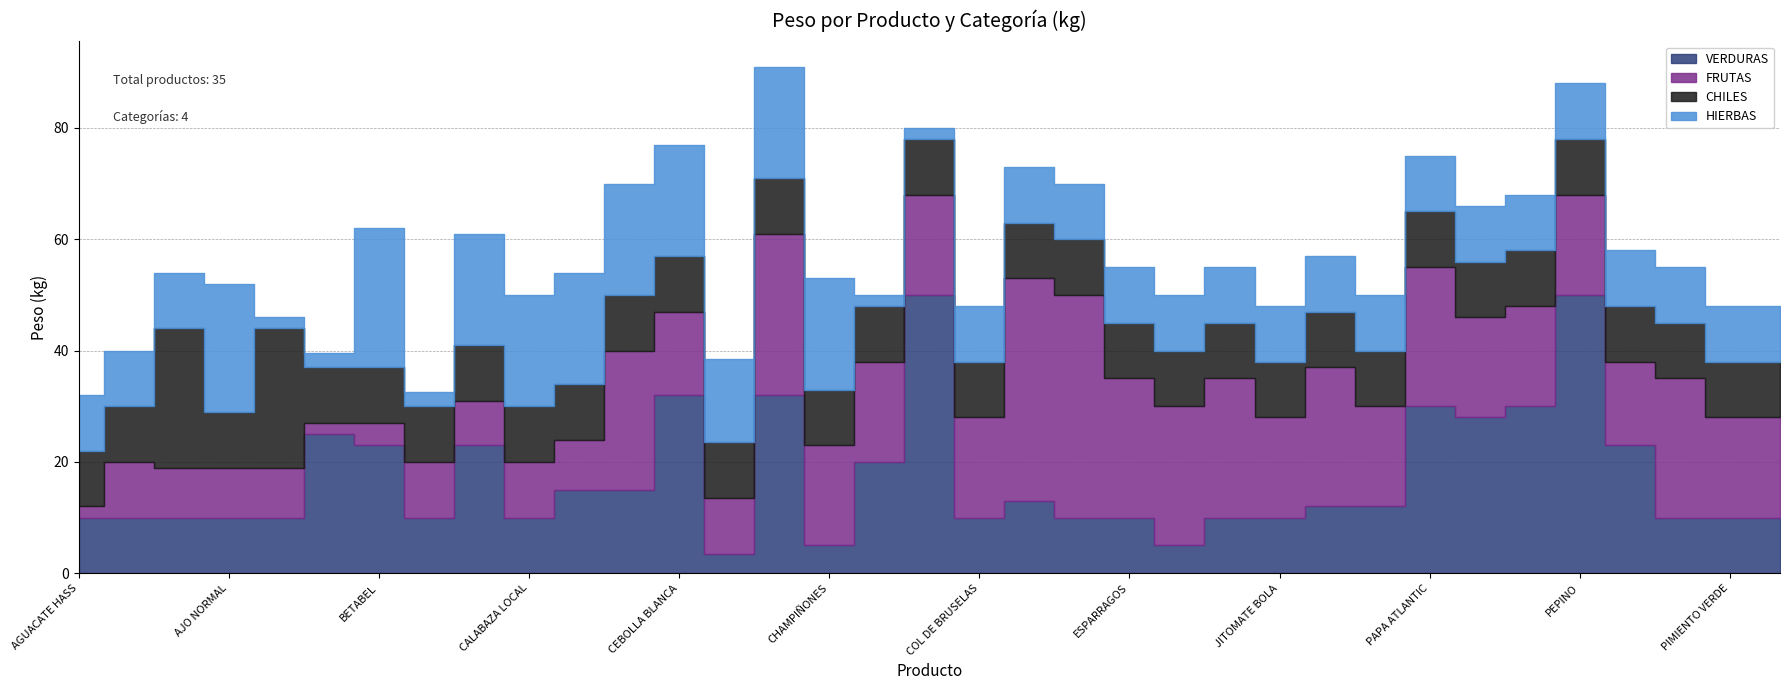

What is the minimum value shown in the chart?

2.0